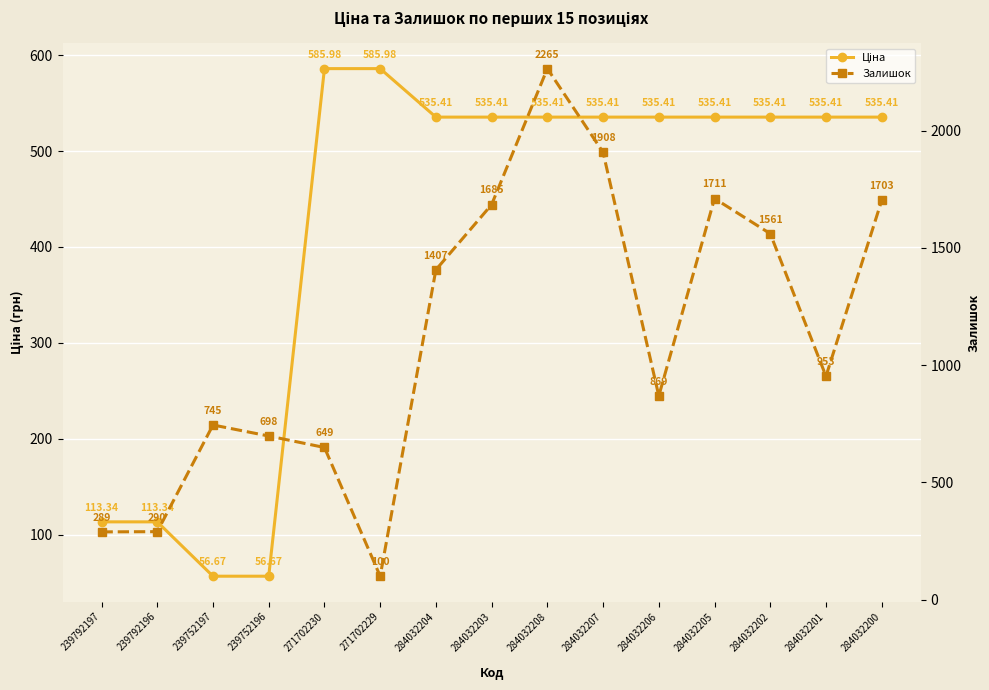

What value does the Залишок series have at 284032202?

1561.0